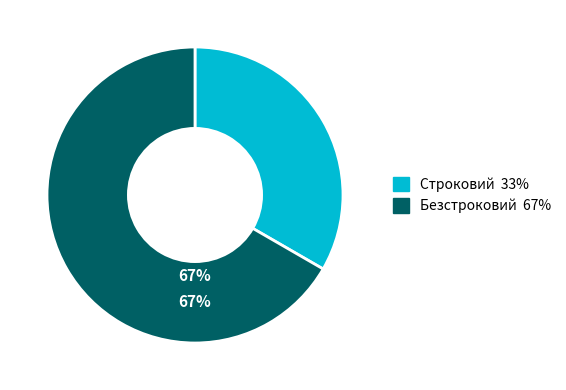

Rank the categories by value from highest to lowest.

Безстроковий, Строковий